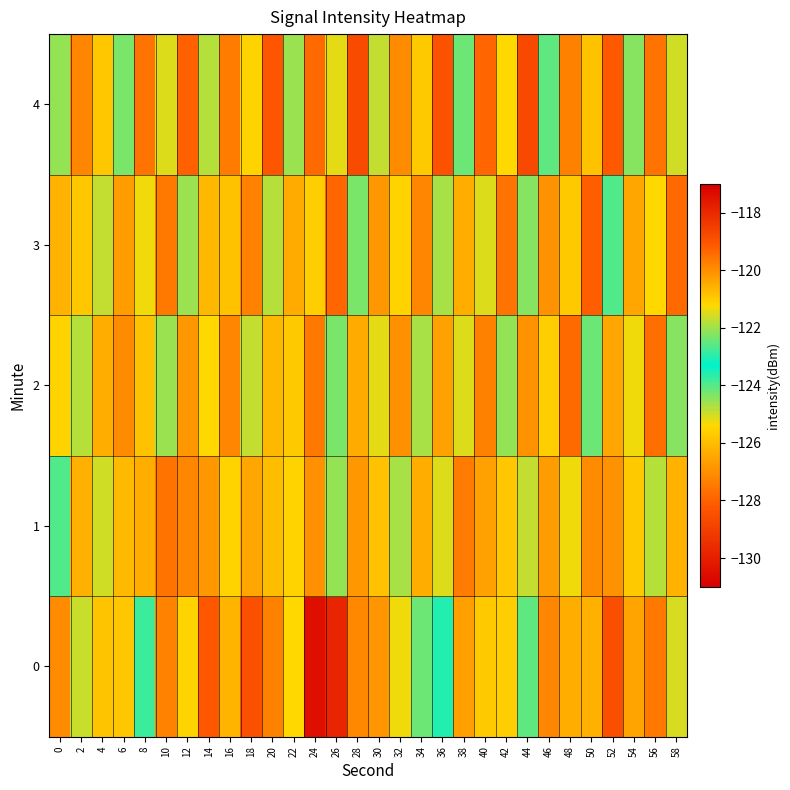

What is the difference between the highest and lowest values at 56?

2.9